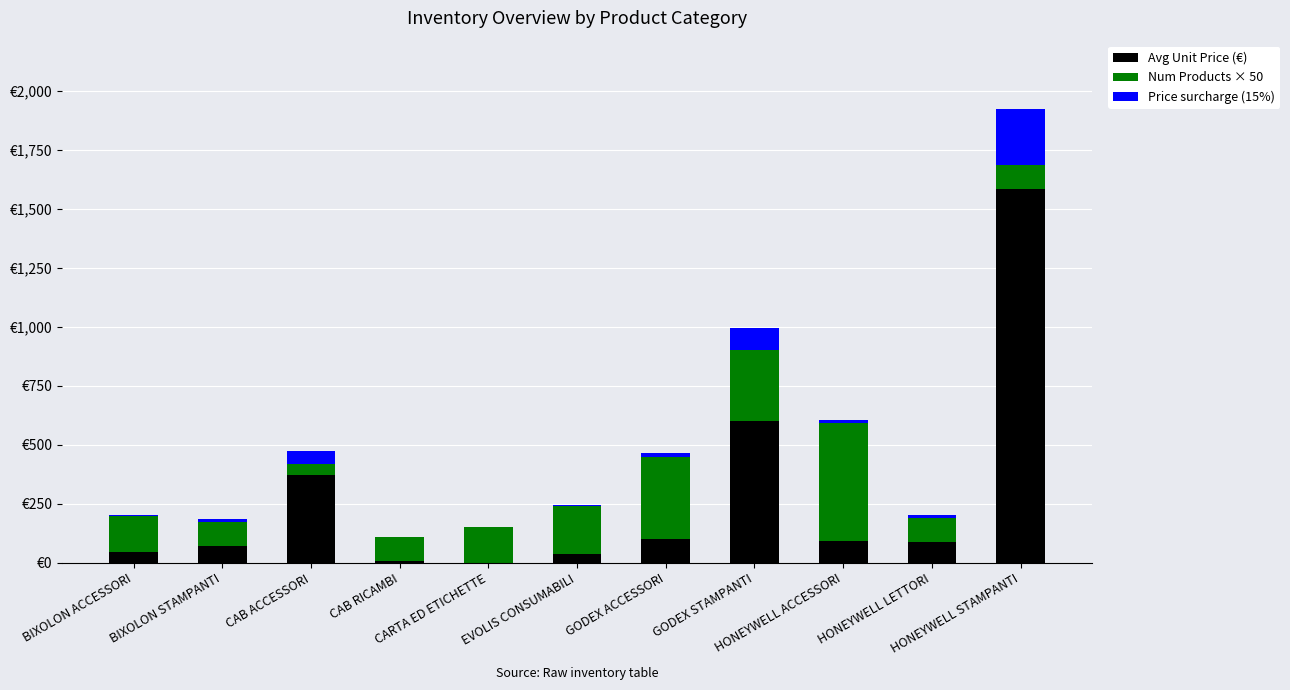

The Num Products × 50 series shows 176.5 at BIXOLON STAMPANTI. True or false?

False